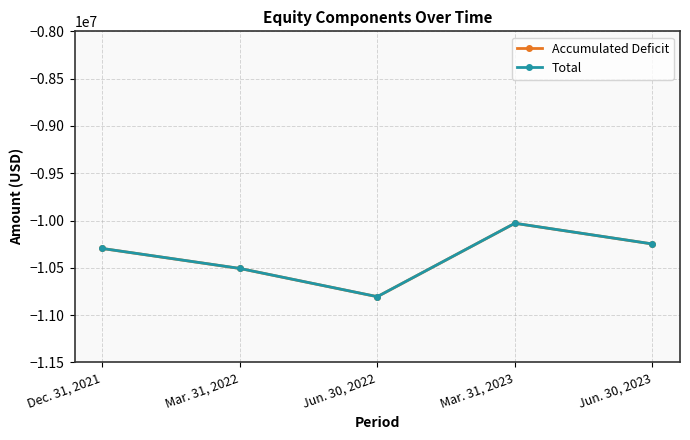

What is the spread (max minus min) of values at Dec. 31, 2021?

424